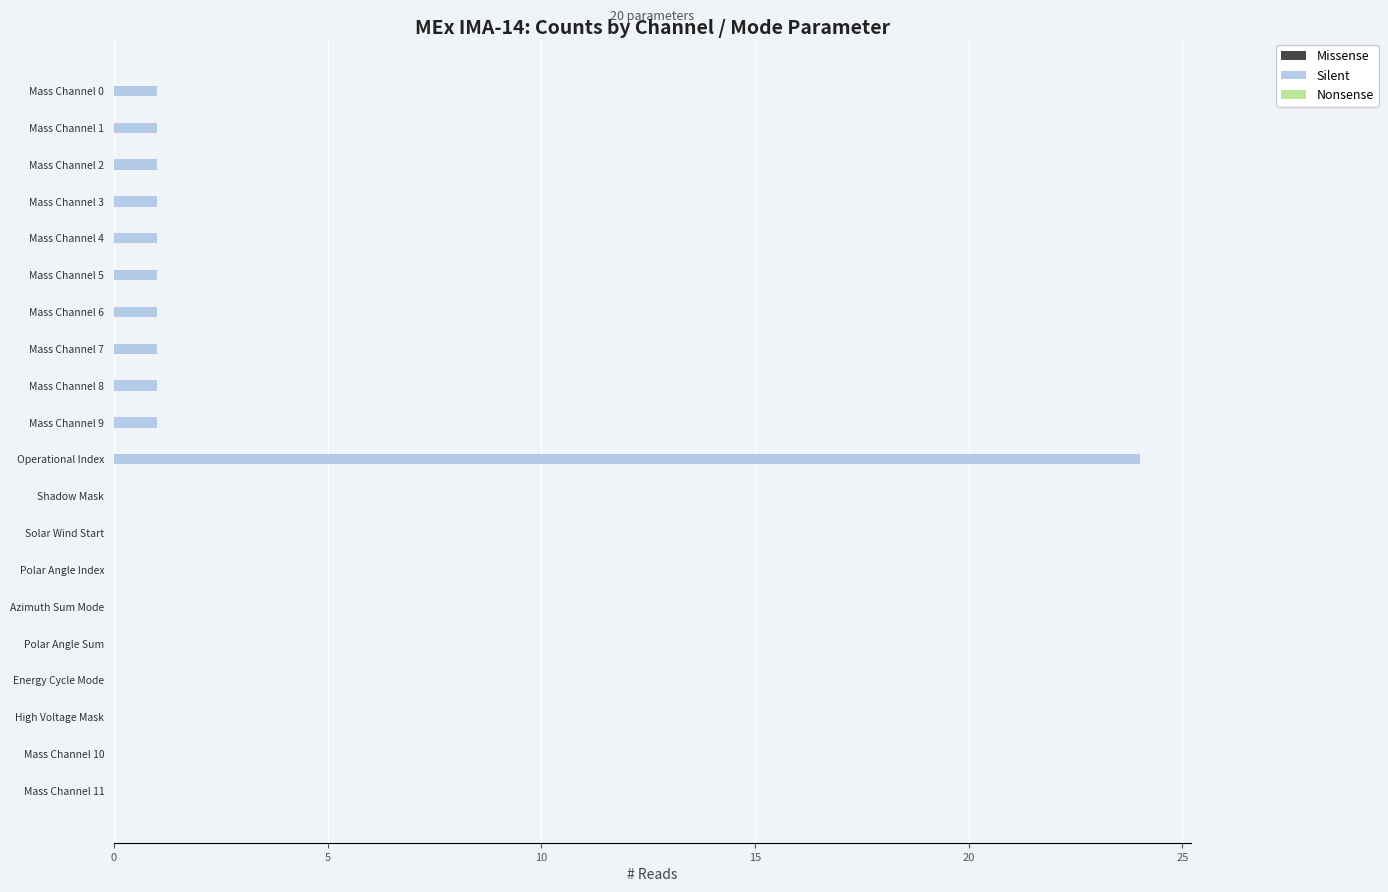

True or false: the data shows 24 at Operational Index.

True